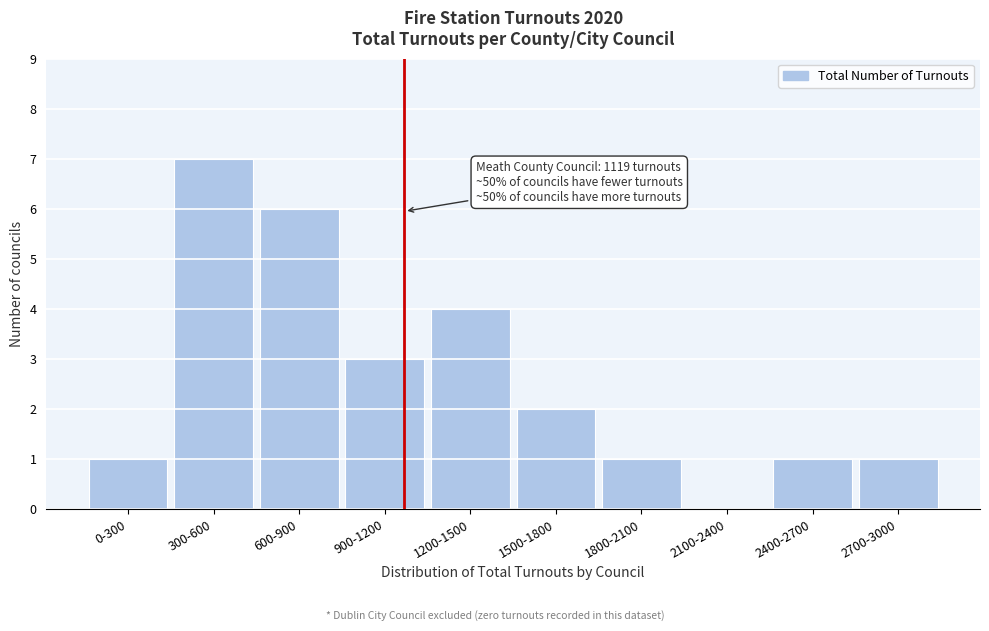

Reading left to right, what are all the values shown in this chart?

0-300=1	300-600=7	600-900=6	900-1200=3	1200-1500=4	1500-1800=2	1800-2100=1	2100-2400=0	2400-2700=1	2700-3000=1